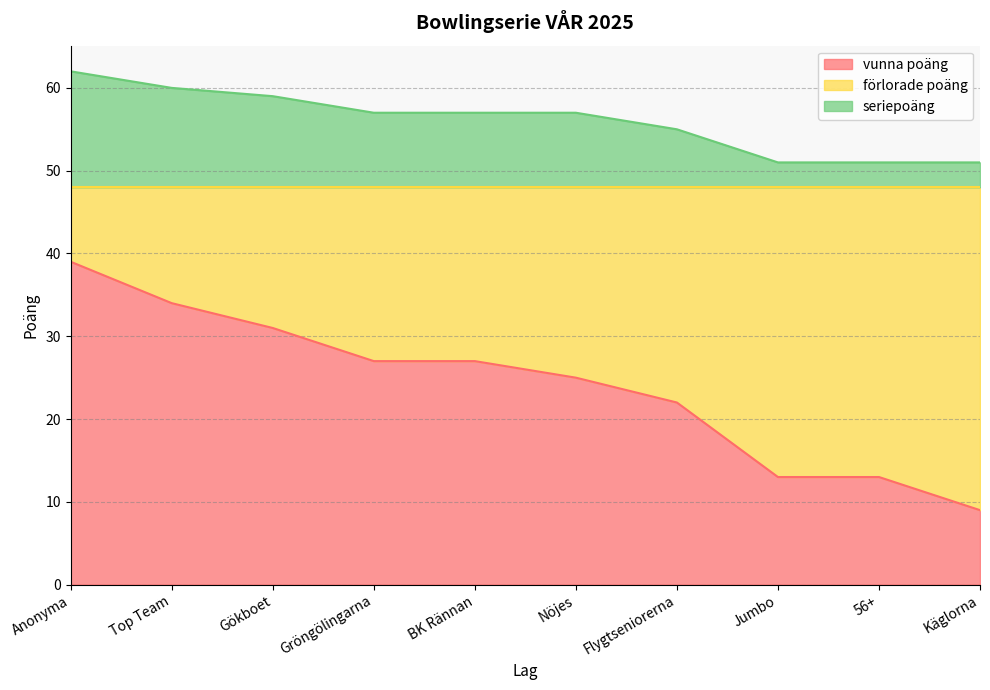

True or false: vunna poäng has a value of 39 at Gröngölingarna.

False